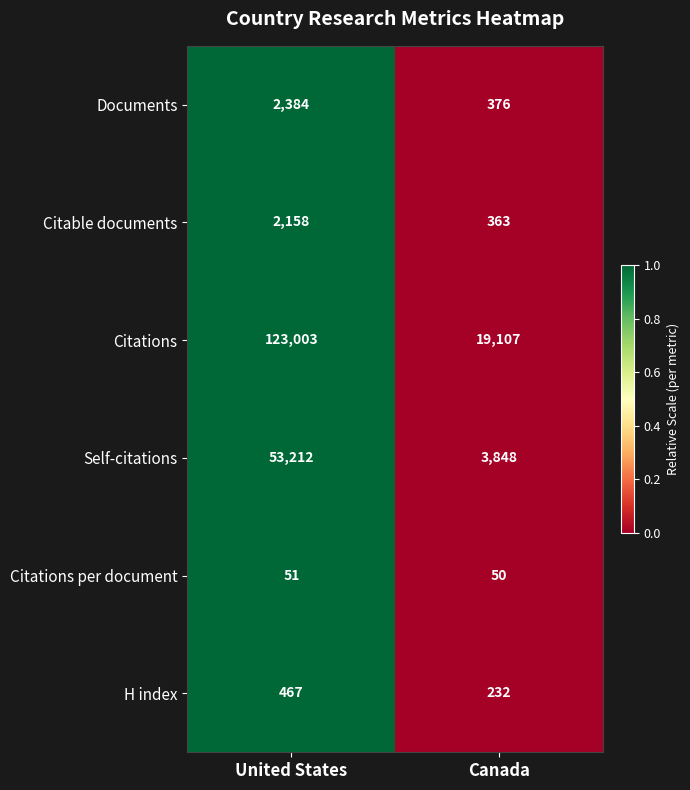

Is the value of Citations per document at Canada greater than the value of Citable documents at Canada?

No